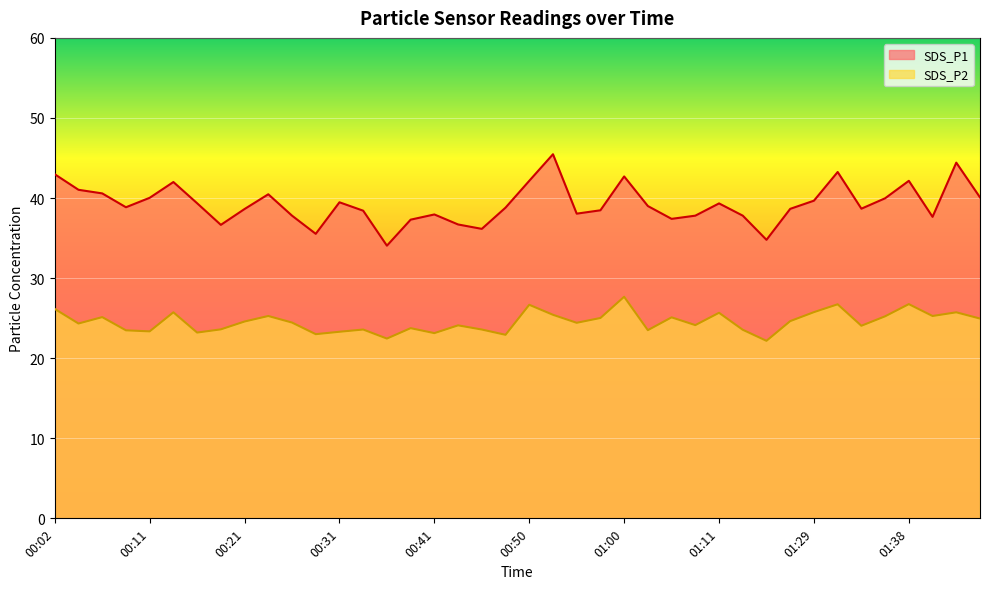

What is the approximate value of SDS_P2 at 01:41?

25.3